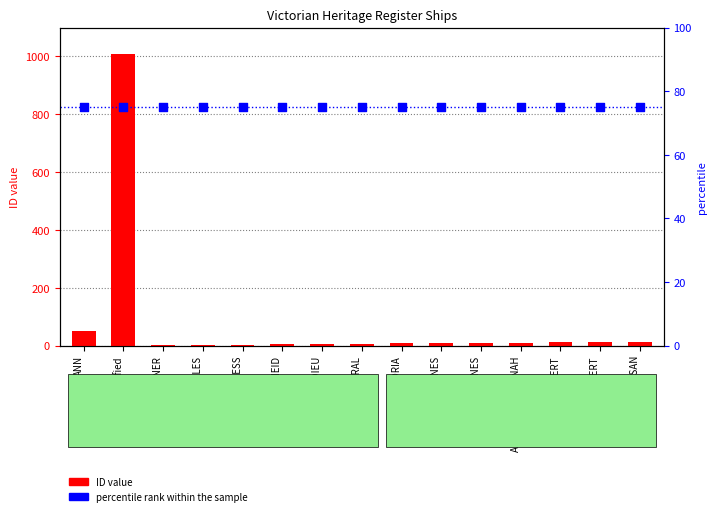

What are all the series names shown in the legend?

ID value, percentile rank within the sample